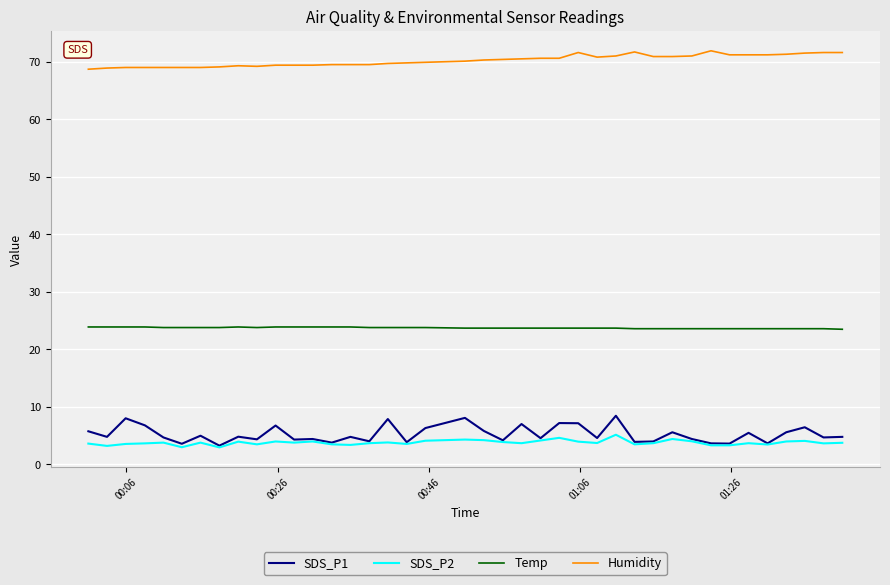

What are all the series names shown in the legend?

SDS_P1, SDS_P2, Temp, Humidity